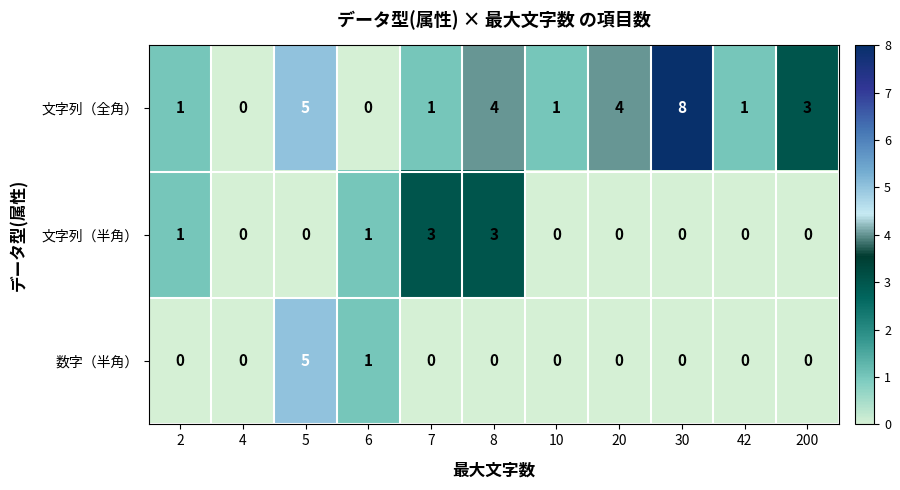

At which label is 数字（半角） closest to 2?

6